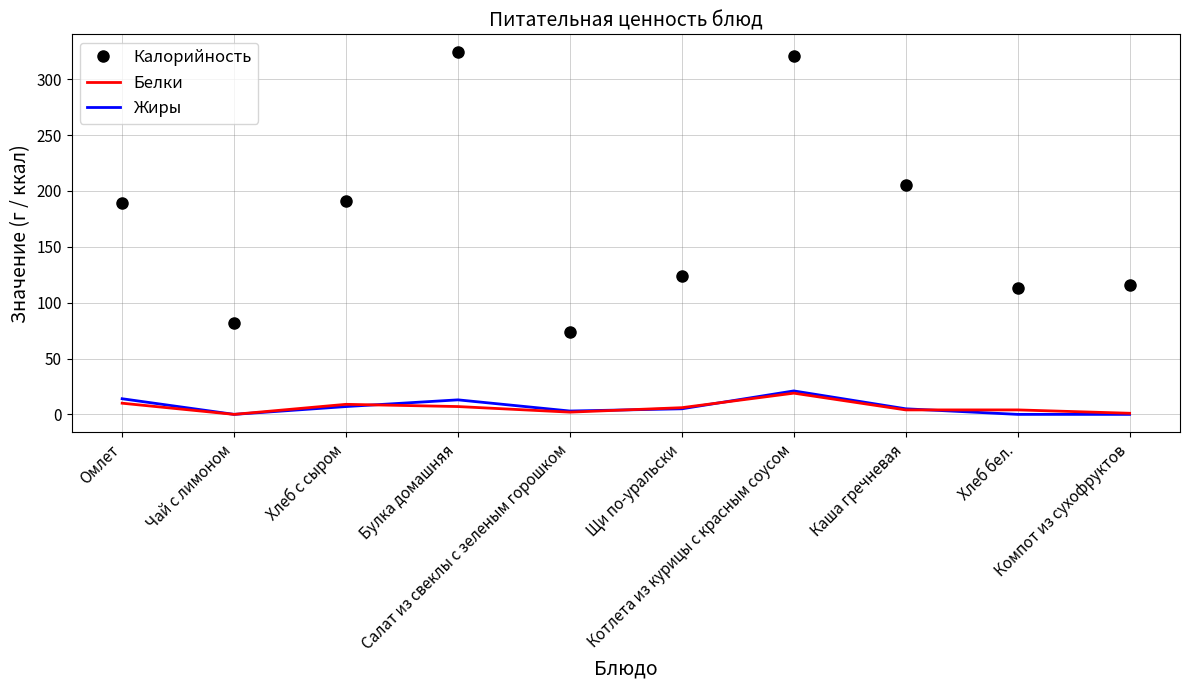

Which series has the widest spread of values?

Калорийность